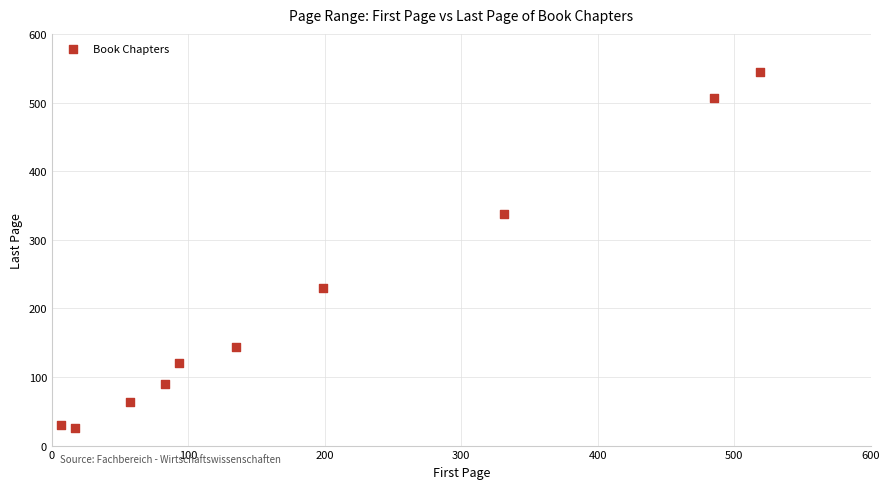

What is the range of X values (max minus min)?

512